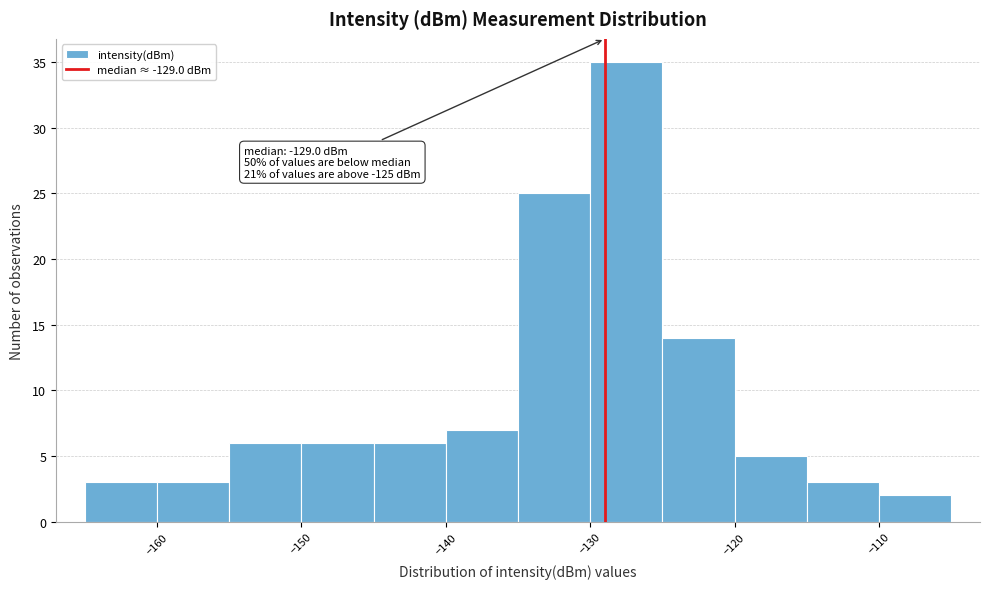

Over which range of the x-axis is the bar tallest?

-130 to -125